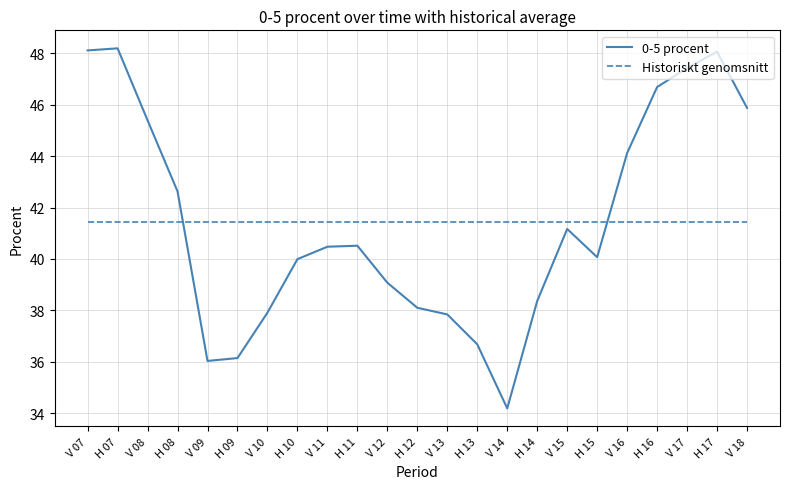

What is the average value of the 0-5 procent series?

41.4